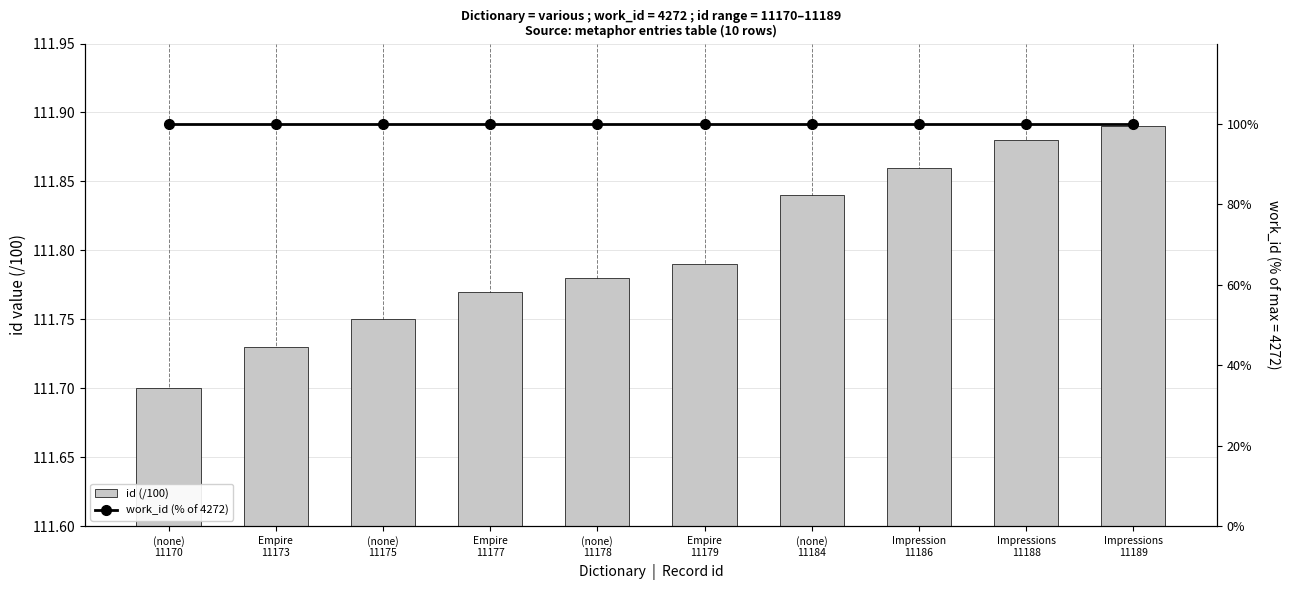

Is it true that id (/100) equals 51.2 at (none)
11175?

False